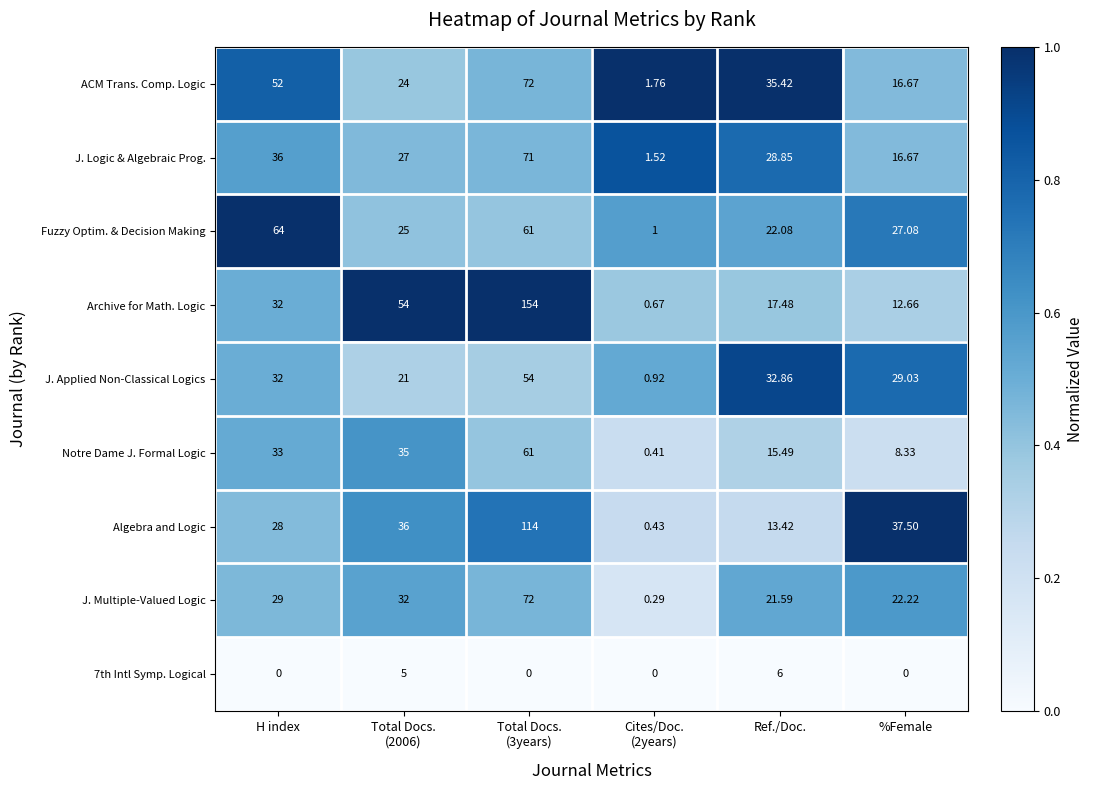

Which category has the highest value in the 7th Intl Symp. Logical series?

Ref./Doc.